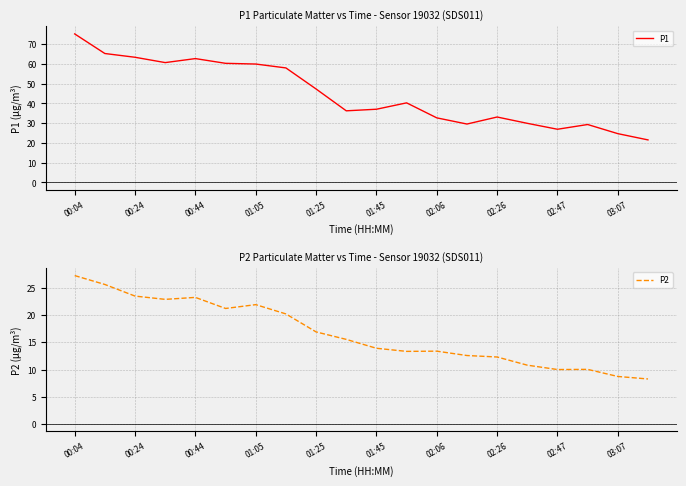

Which series has the widest spread of values?

P1